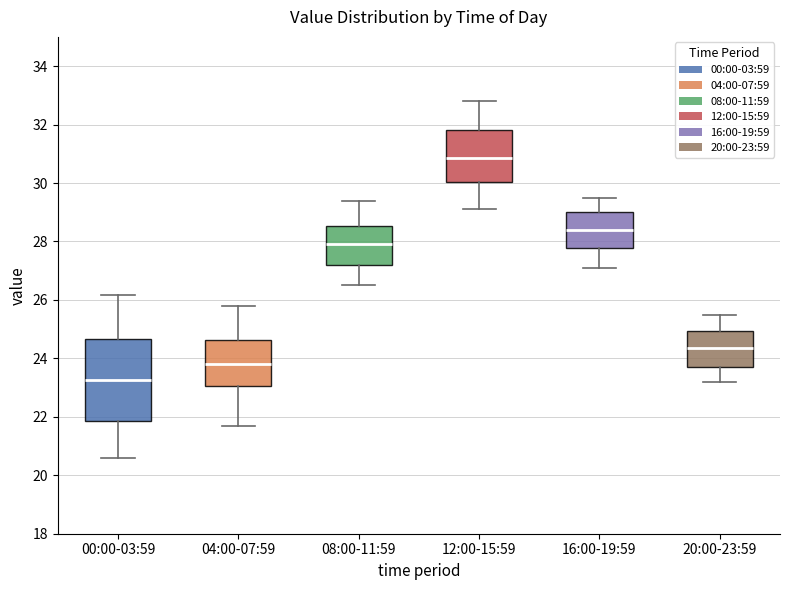

Where does the lower whisker of the box for 08:00-11:59 end on the y-axis? The values are not printed on the chart, so give them approximately, as read against the axis.

26.6